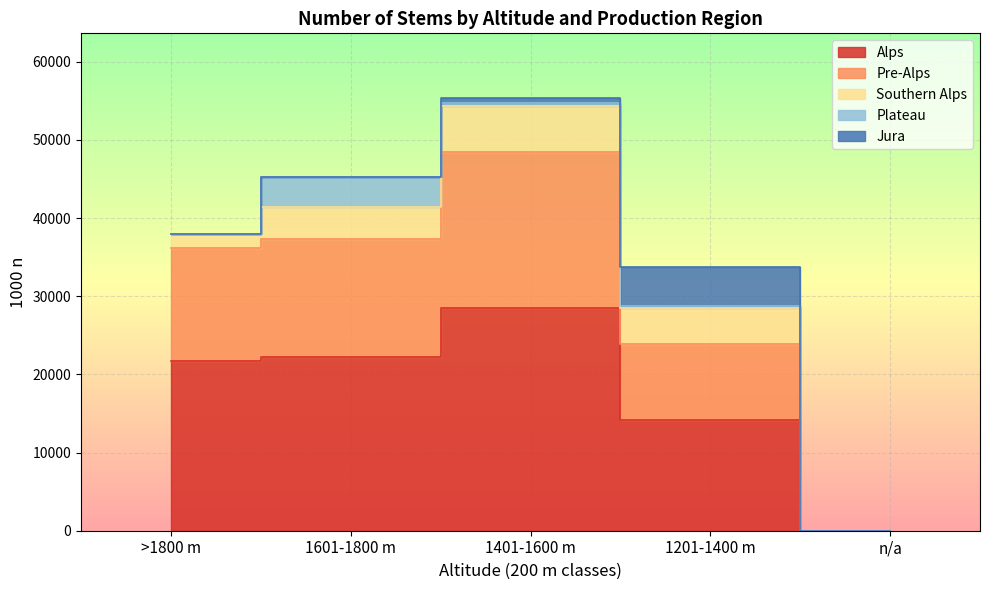

What is the difference between the maximum and second lowest values in the Pre-Alps series?

10172